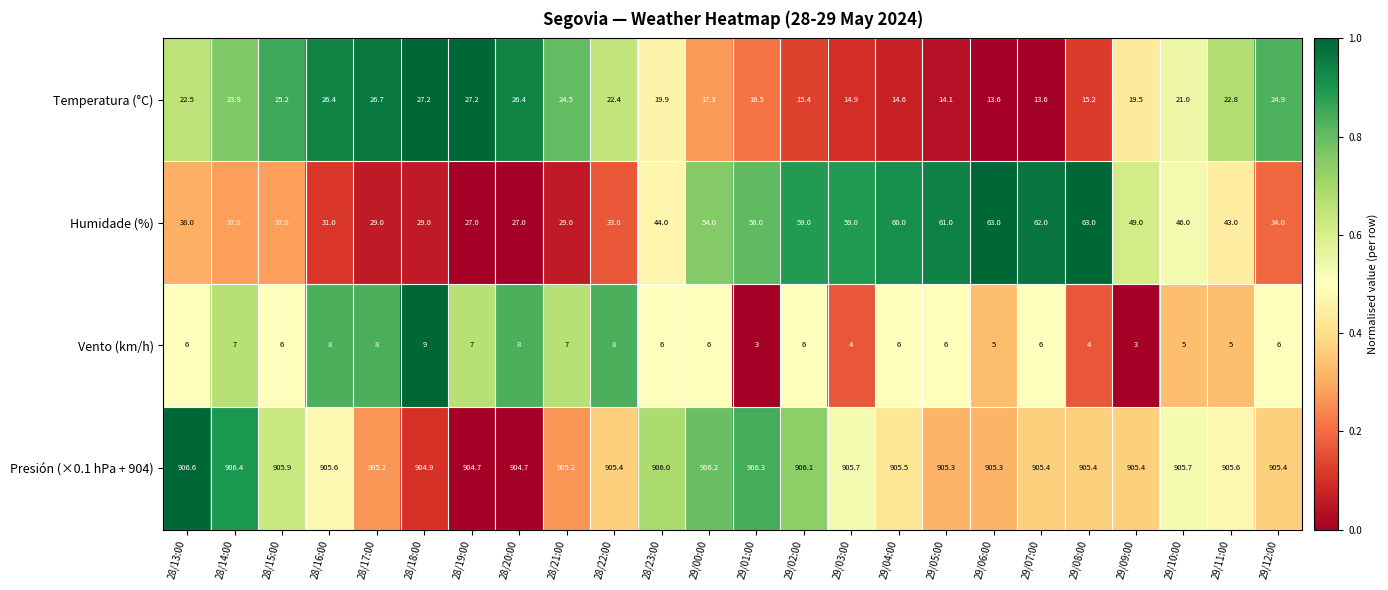

Rank the series at 29/01:00 from lowest to highest value.

Vento (km/h), Temperatura (°C), Humidade (%), Presión (×0.1 hPa + 904)